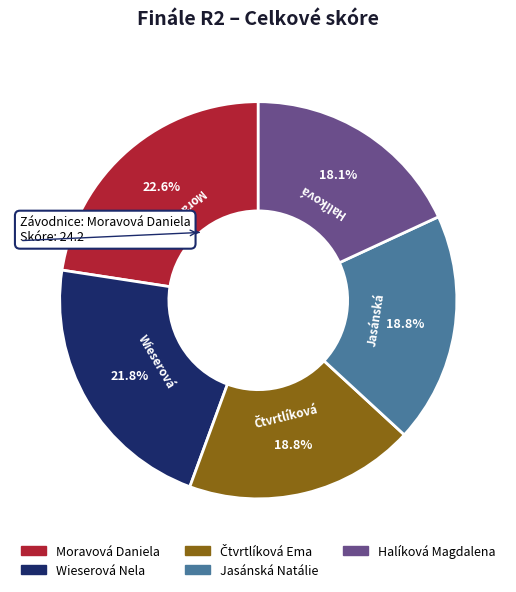

What is the largest slice in the pie chart?

Moravová Daniela